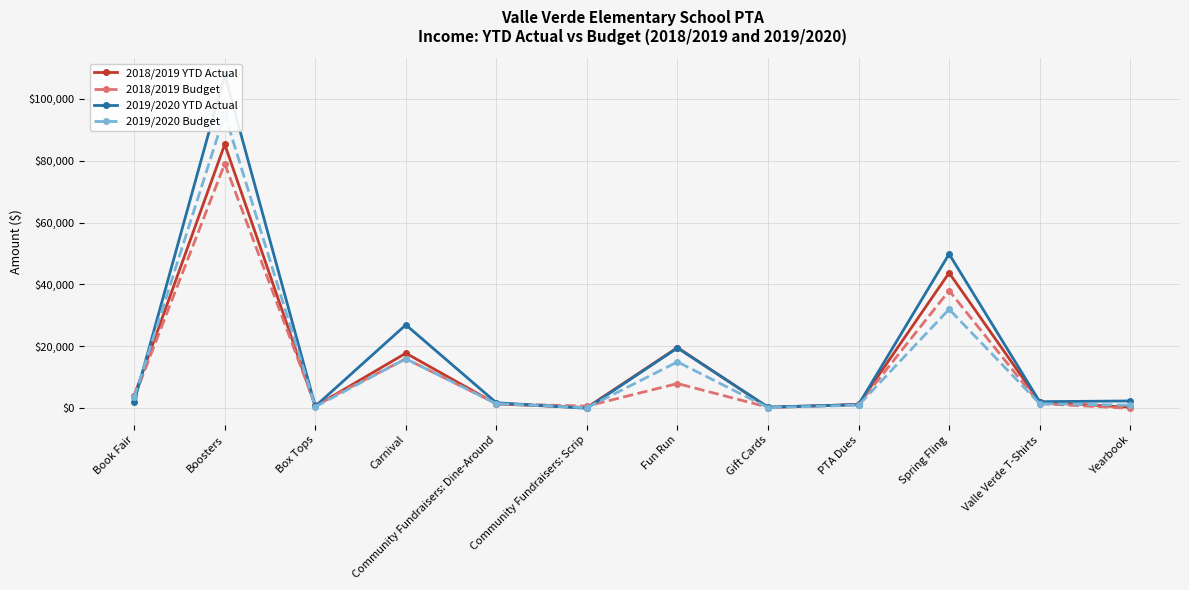

What is the difference between the maximum and minimum values in the 2019/2020 Budget series?

94800.0